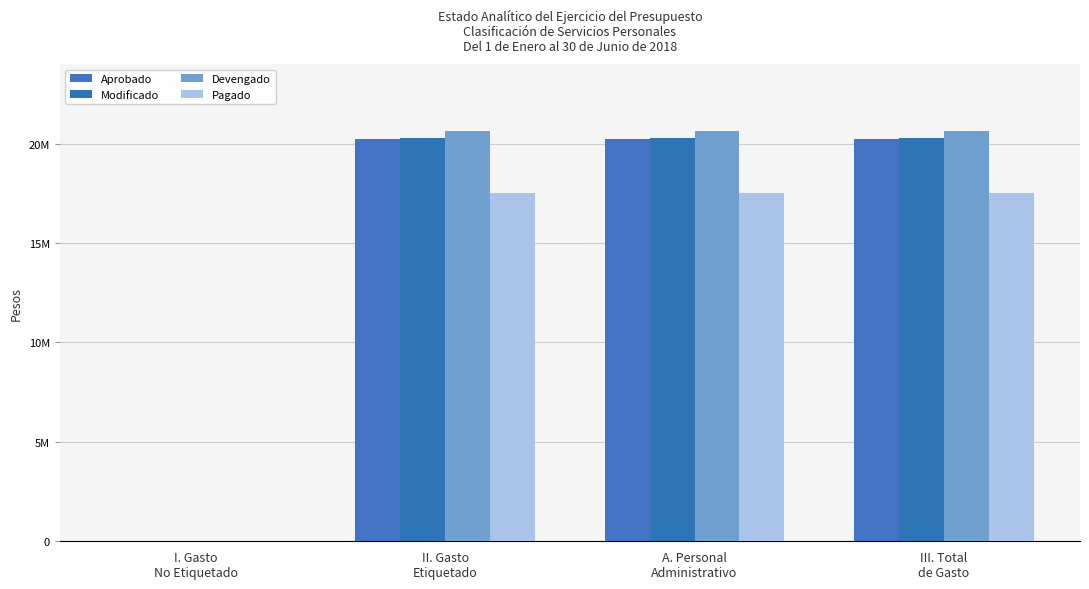

Which series has the largest range (max minus min)?

Devengado